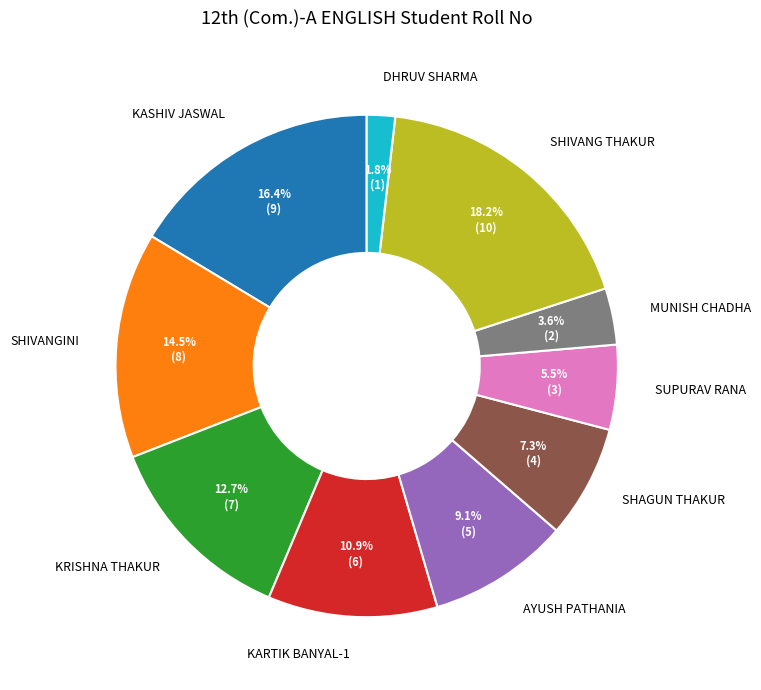

Rank the categories by value from lowest to highest.

DHRUV SHARMA, MUNISH CHADHA, SUPURAV RANA, SHAGUN THAKUR, AYUSH PATHANIA, KARTIK BANYAL-1, KRISHNA THAKUR, SHIVANGINI, KASHIV JASWAL, SHIVANG THAKUR